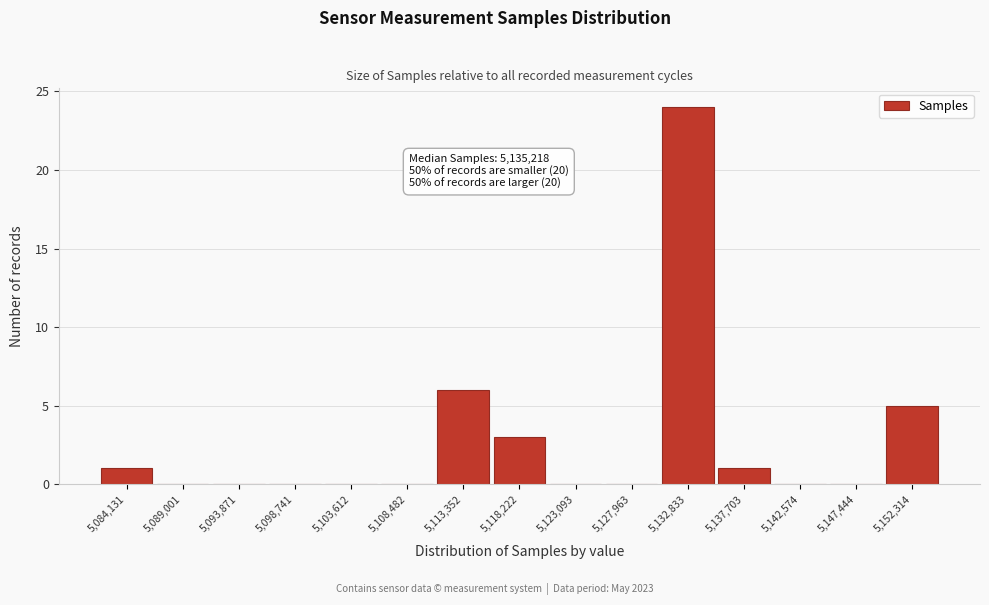

Reading right to left, extract all data points from this chart.

5,152,314=5	5,147,444=0	5,142,574=0	5,137,703=1	5,132,833=24	5,127,963=0	5,123,093=0	5,118,222=3	5,113,352=6	5,108,482=0	5,103,612=0	5,098,741=0	5,093,871=0	5,089,001=0	5,084,131=1